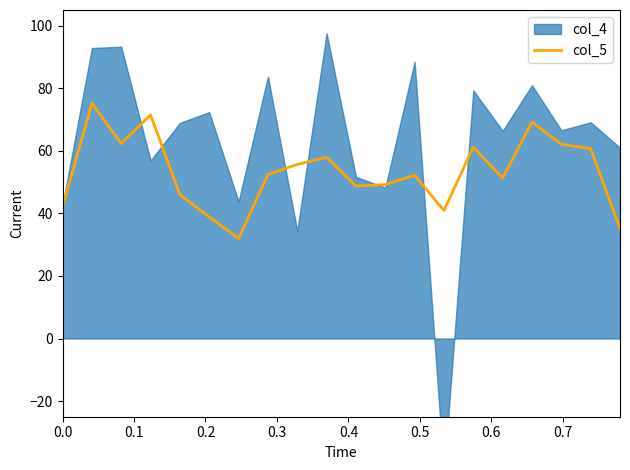

Does the chart display data point markers on the line(s)?

No